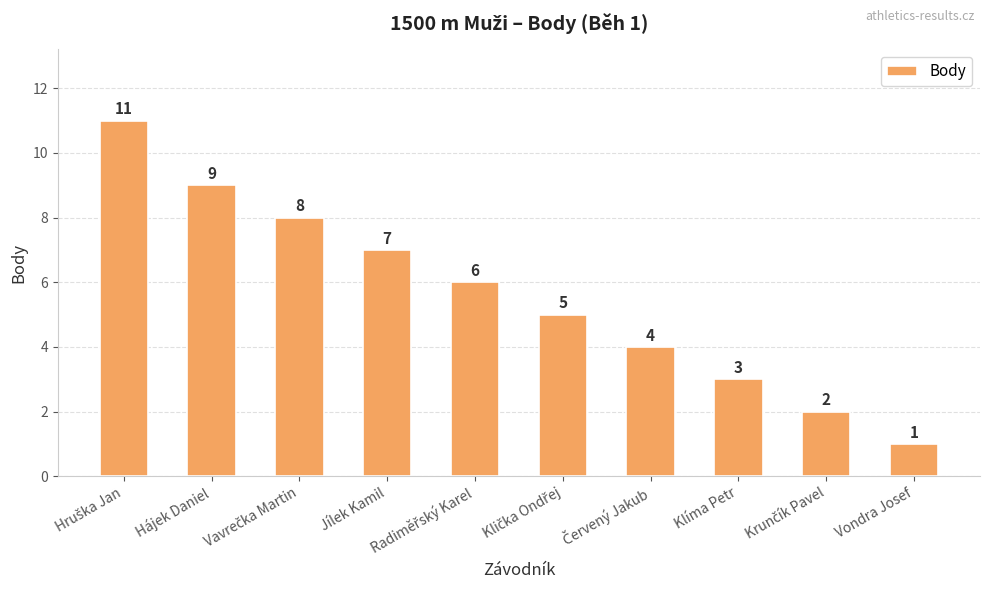

What is the difference between the maximum and minimum values?

10